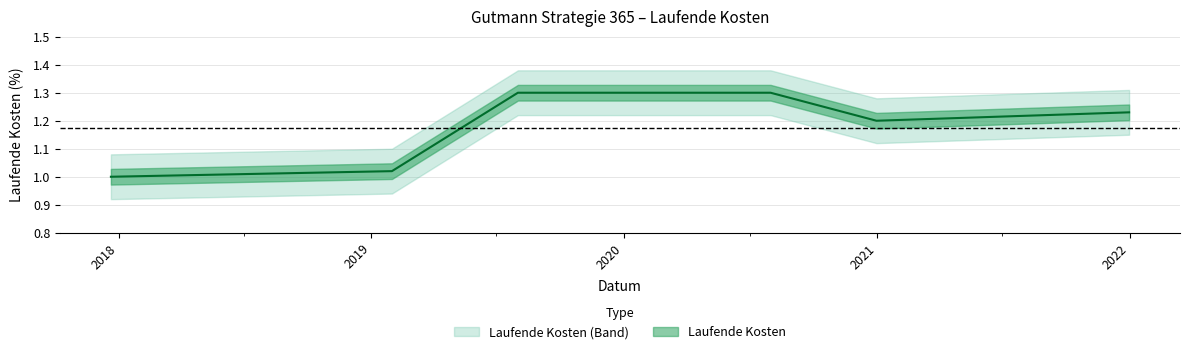

Where is the first local minimum?

2020-12-31